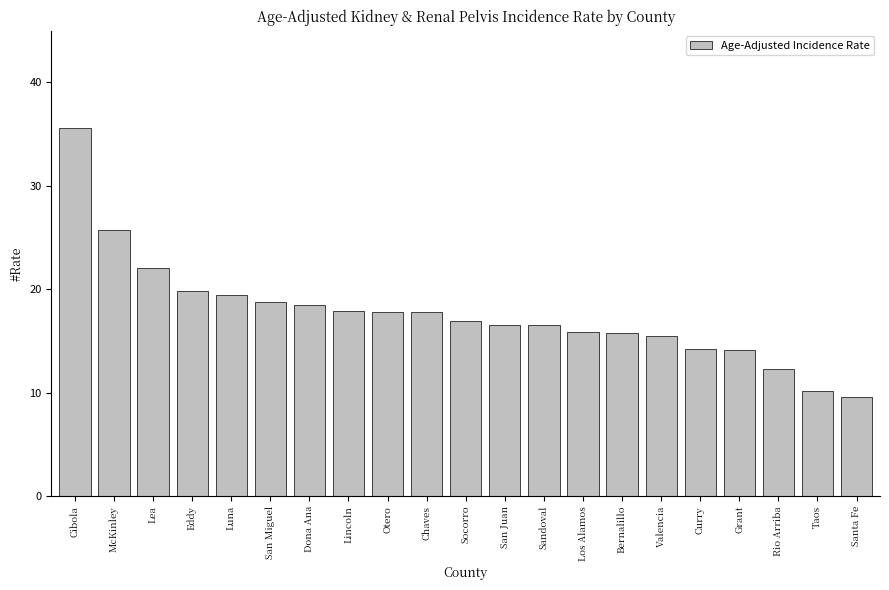

Which label corresponds to the smallest value in the chart?

Santa Fe